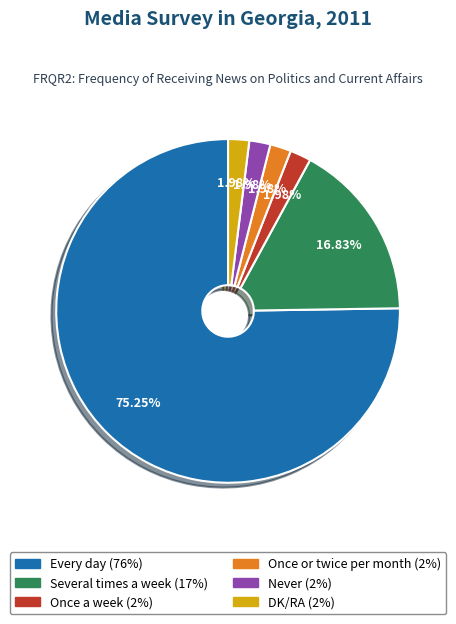

Is the sum of Once or twice per month and Several times a week greater than half?

No